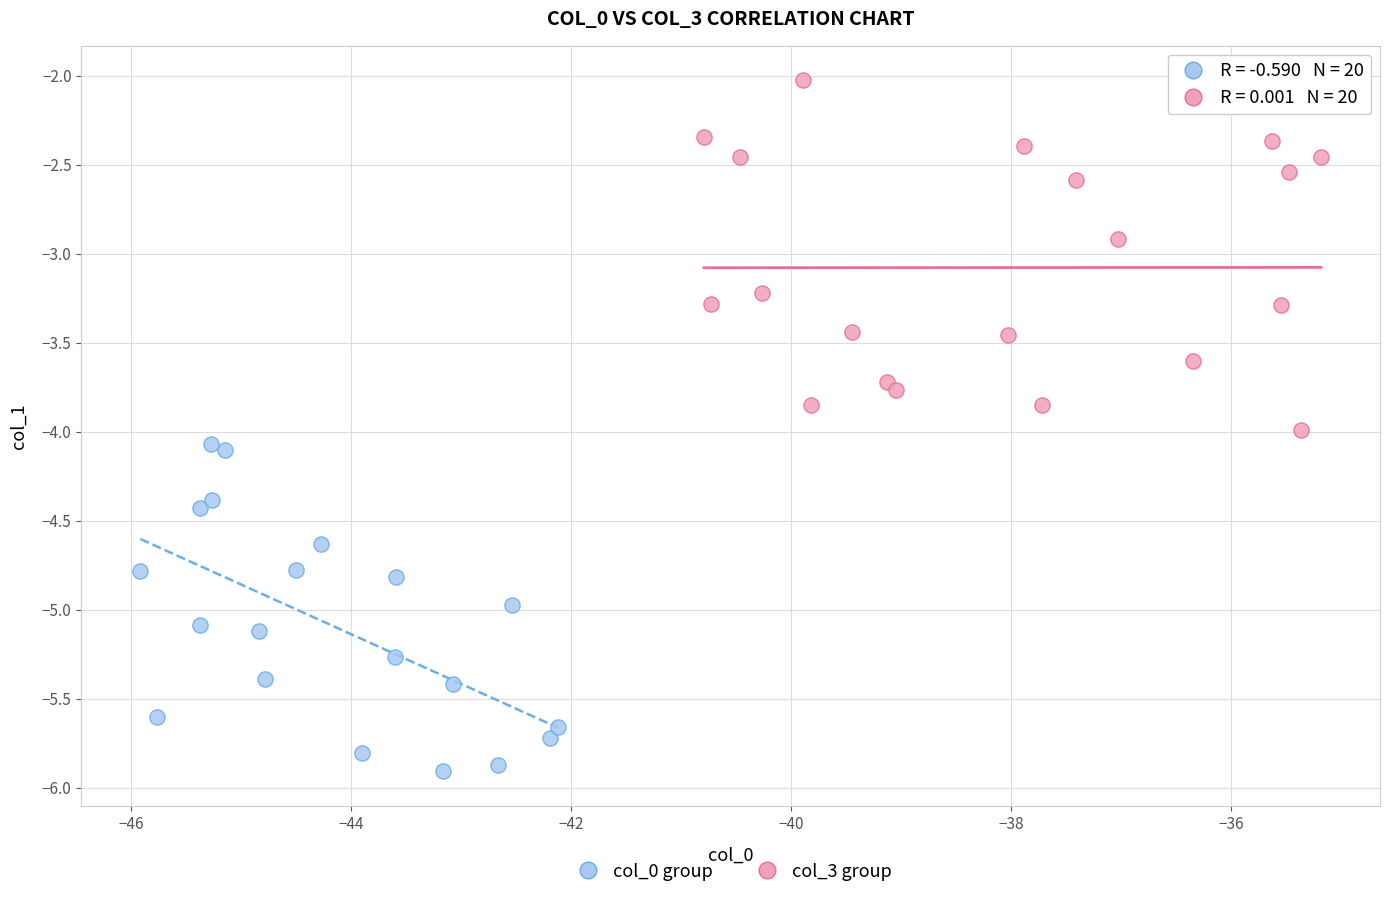

Which series has the widest spread of Y values?

col_3 group